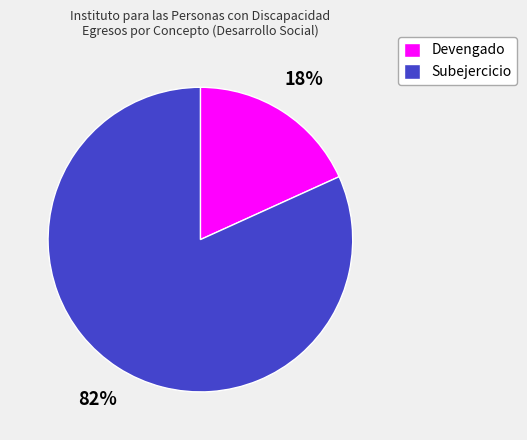

Rank the categories by value from lowest to highest.

Devengado, Subejercicio